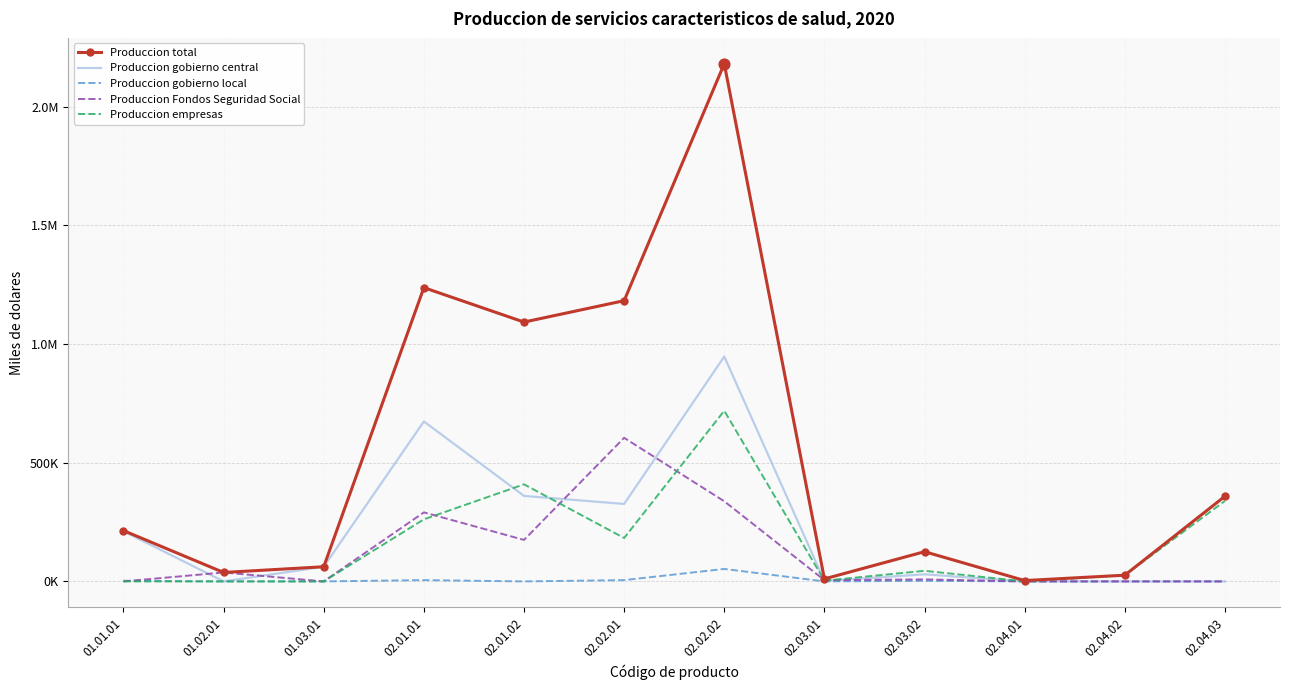

What are all the series names shown in the legend?

Produccion total, Produccion gobierno central, Produccion gobierno local, Produccion Fondos Seguridad Social, Produccion empresas